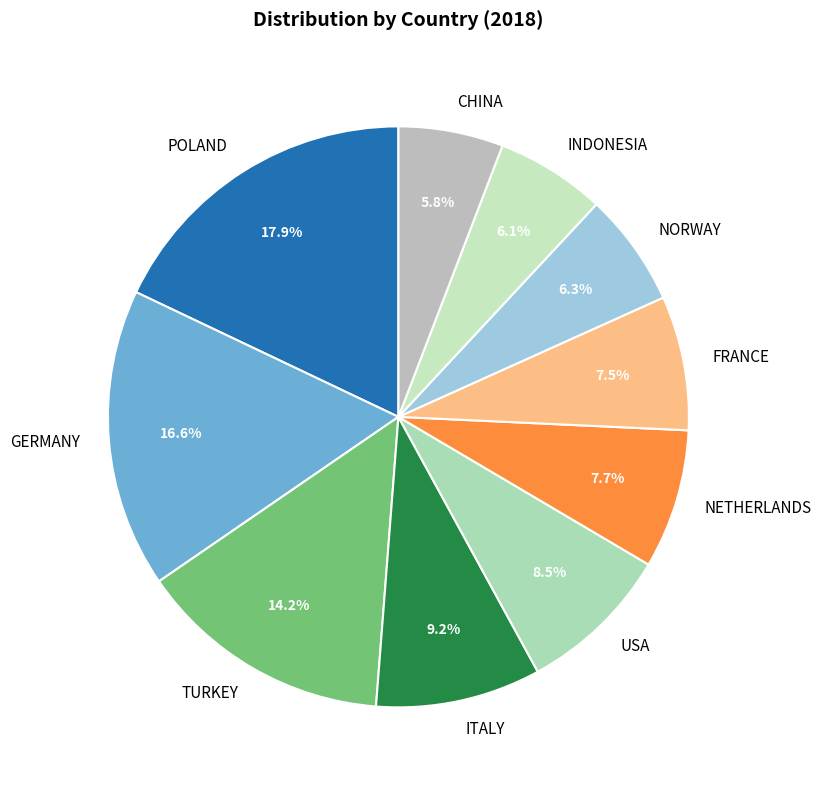

To the nearest percent, what is the difference between the USA and GERMANY slice percentages?

8%